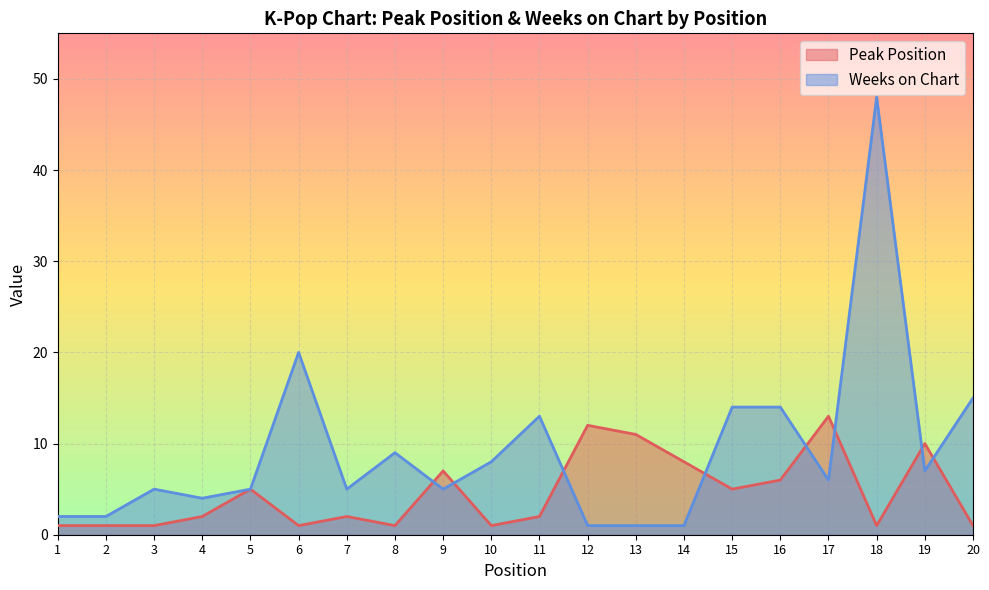

At which label does Weeks on Chart reach its peak?

18